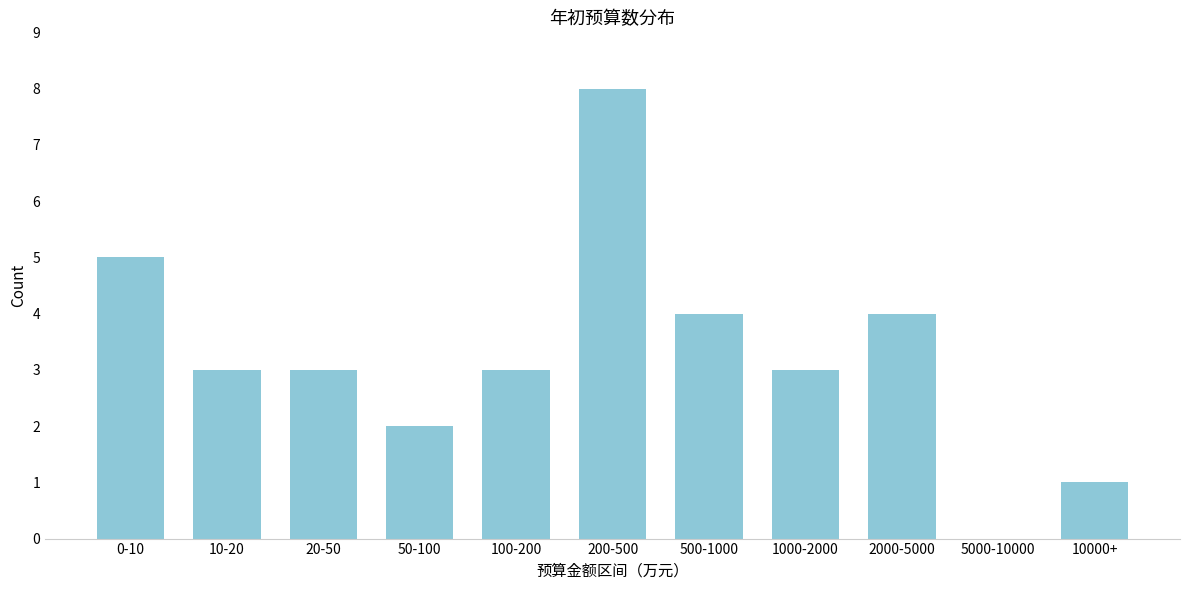

Reading right to left, what are all the values shown in this chart?

10000+=1	5000-10000=0	2000-5000=4	1000-2000=3	500-1000=4	200-500=8	100-200=3	50-100=2	20-50=3	10-20=3	0-10=5